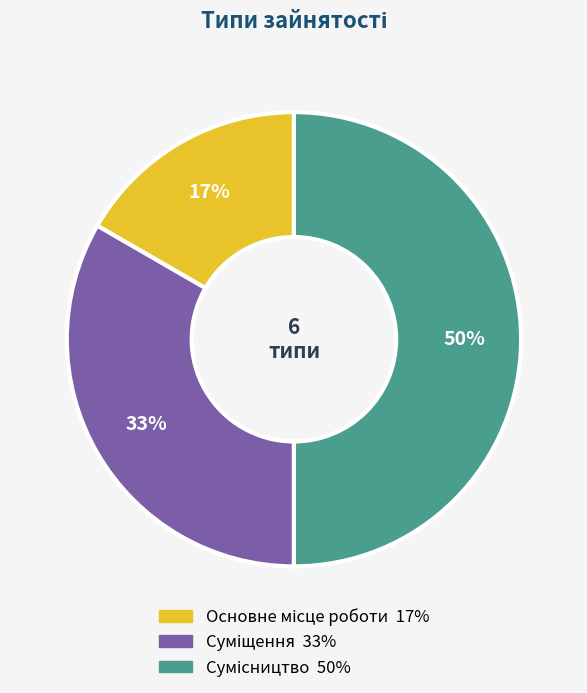

To the nearest percent, what is the average slice percentage?

33%